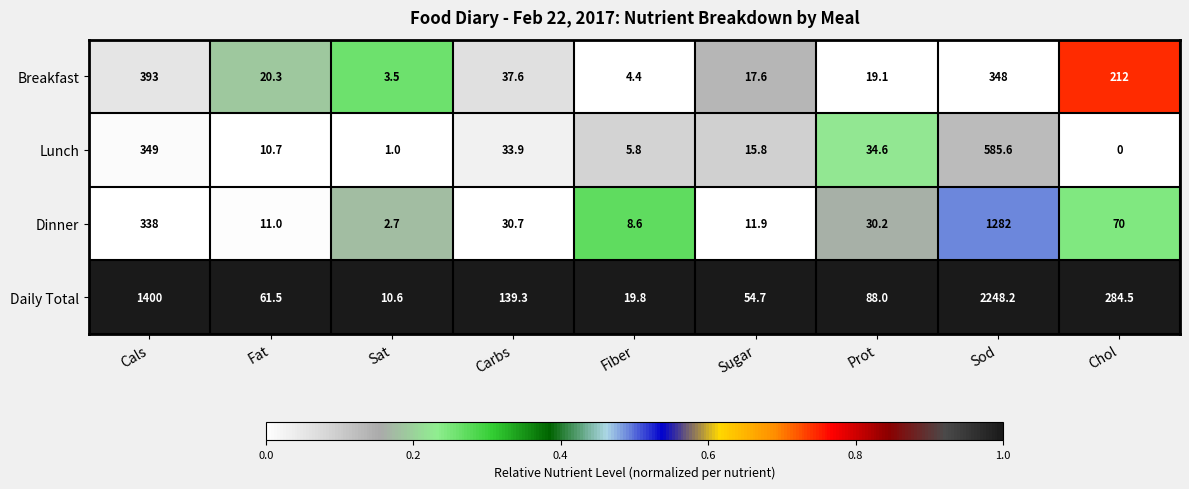

Is it true that Daily Total equals 2248.2 at Sod?

True